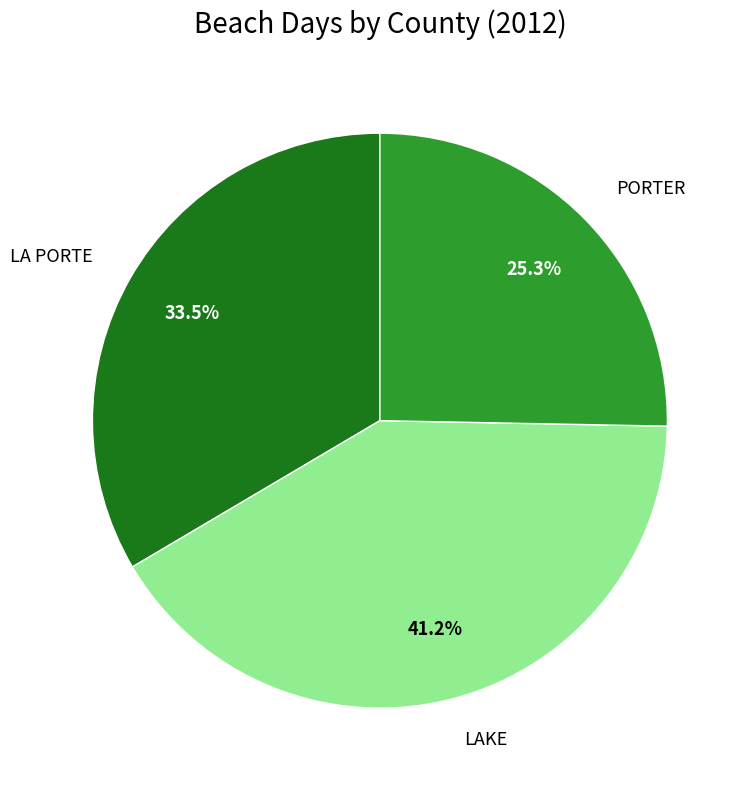

The LA PORTE slice represents 43% of the pie. True or false?

False